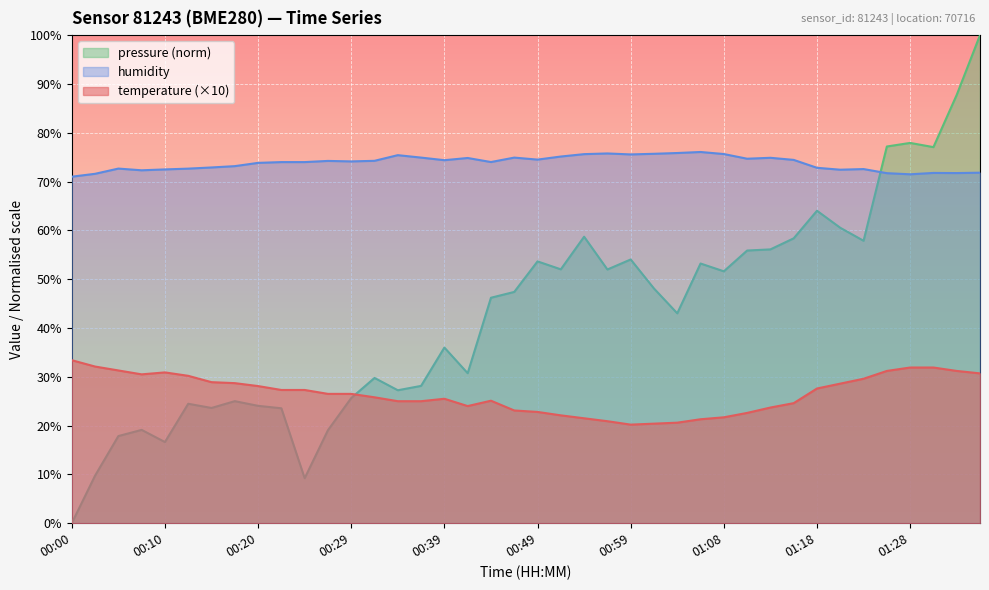

What is the difference between the maximum and minimum values in the humidity series?

5.1